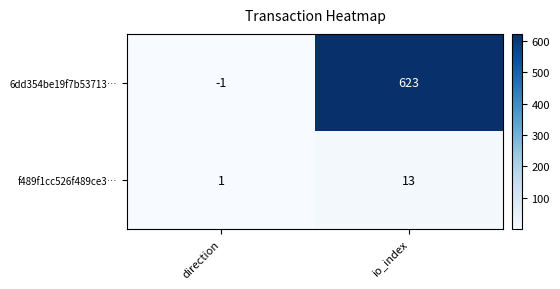

What is the maximum value for 6dd354be19f7b53713…?

623